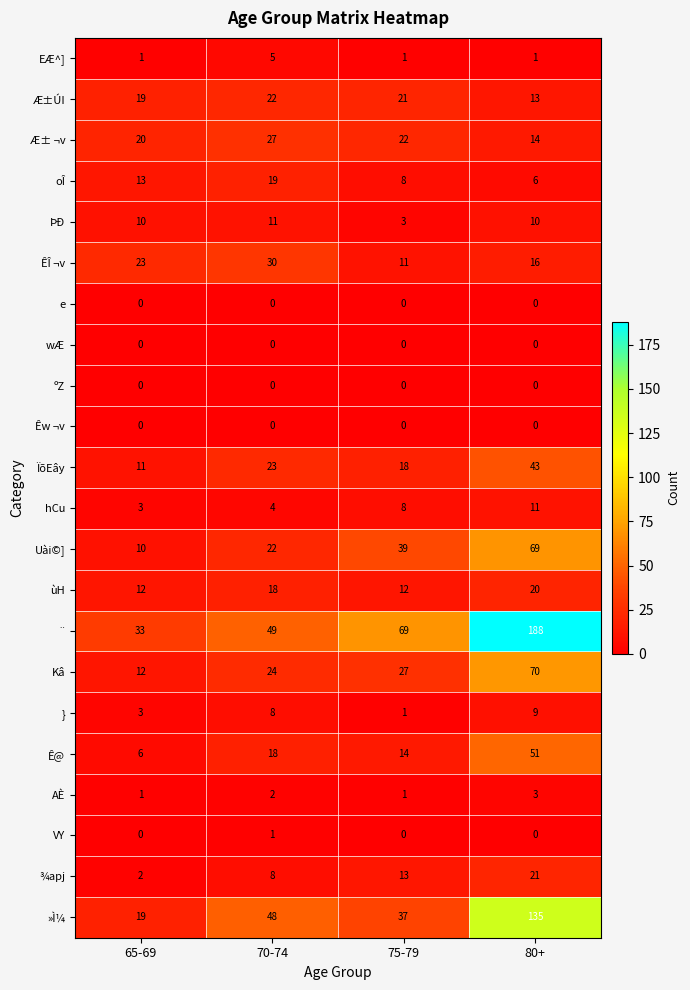

Count the number of categories in the chart.

4